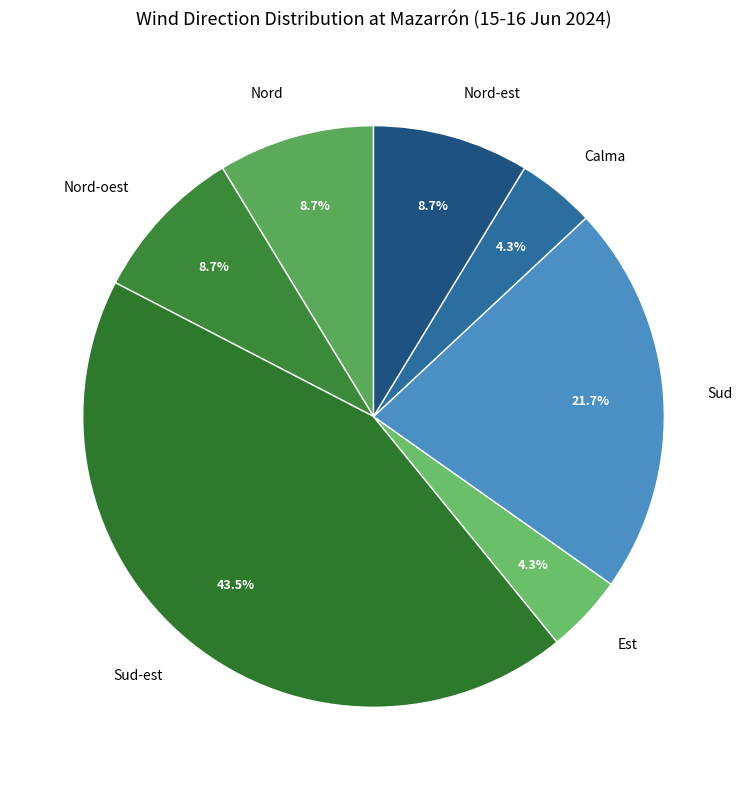

How many segments does this pie chart have?

7